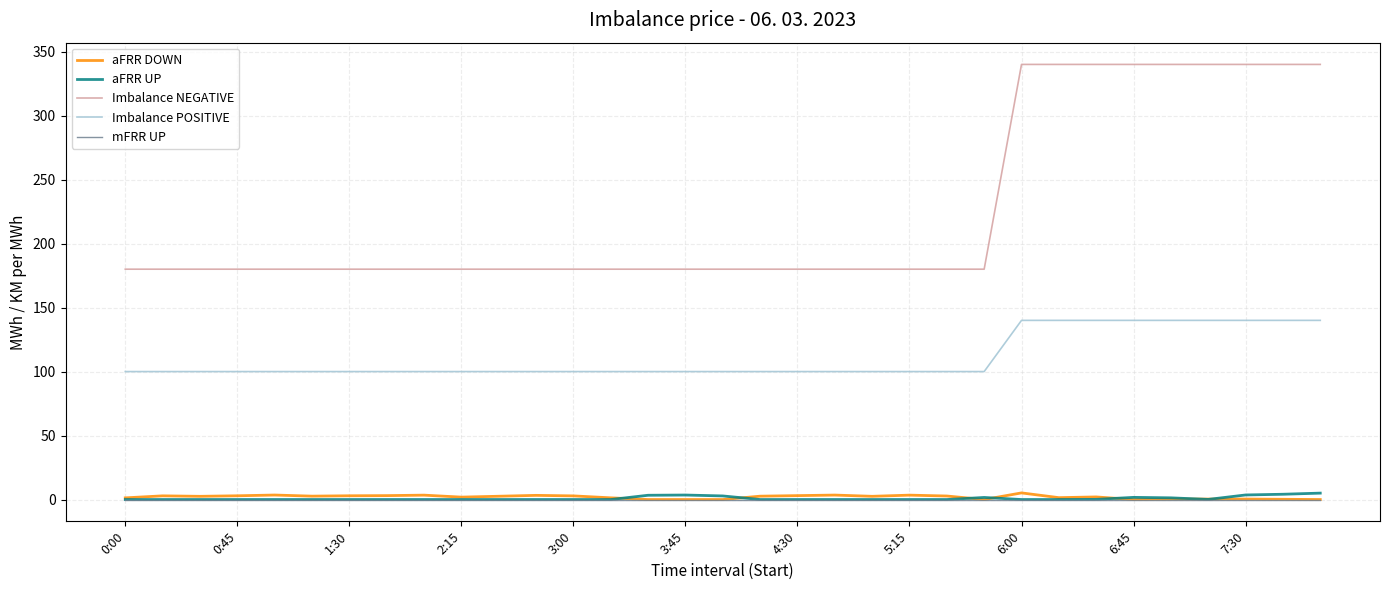

Which series has the largest total across all categories?

Imbalance NEGATIVE